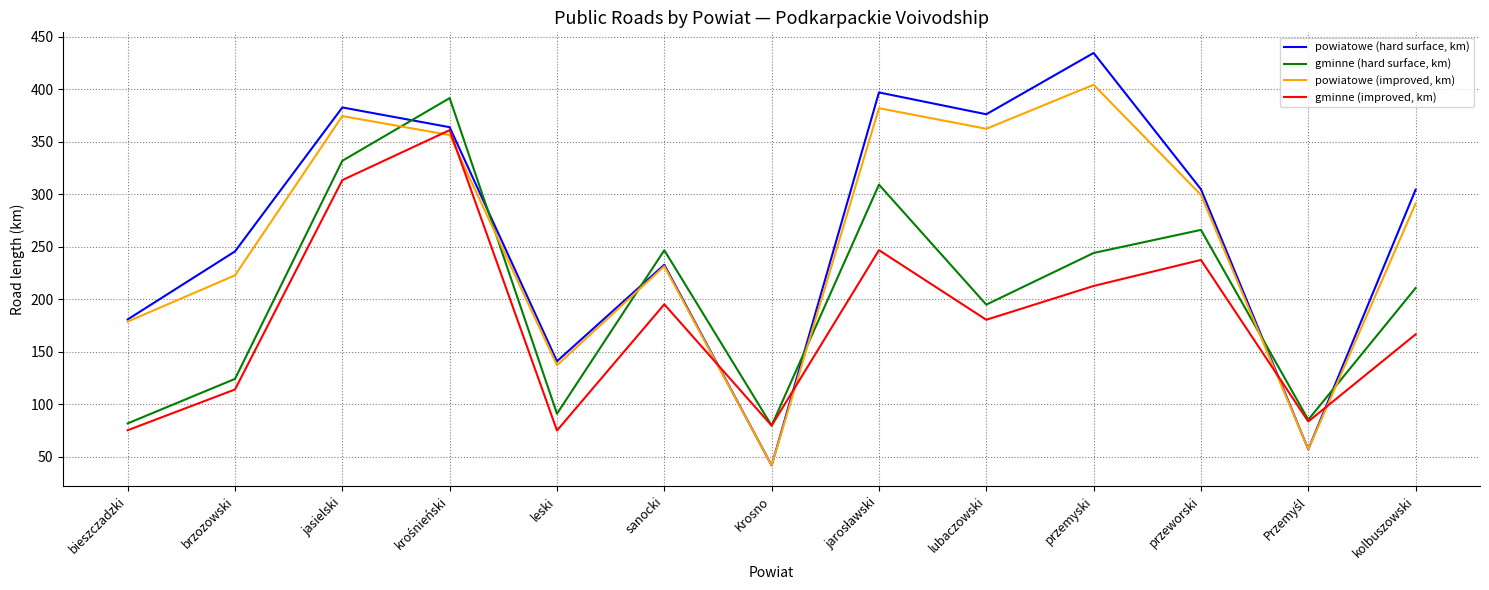

What is the difference between the highest and lowest values at przeworski?

67.3